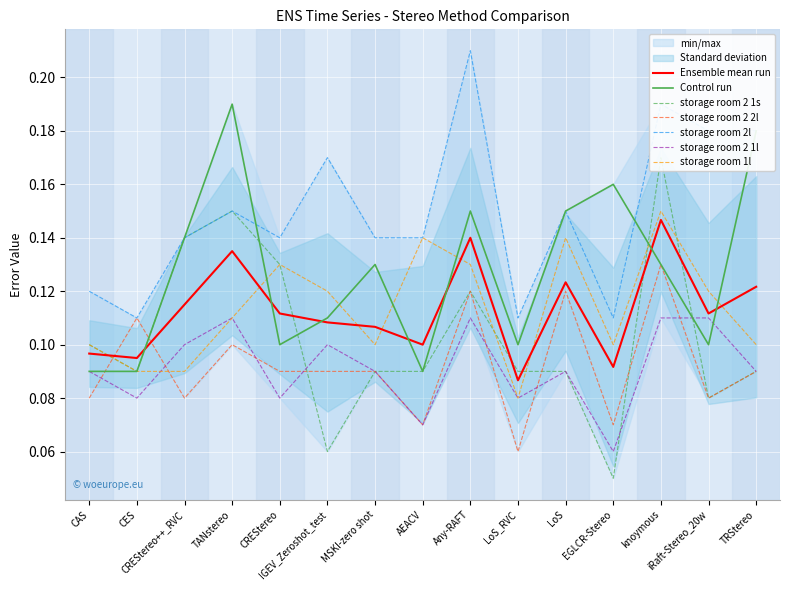

What is the sum of the storage room 2 1l values at IGEV_Zeroshot_test and LoS_RVC?

0.2